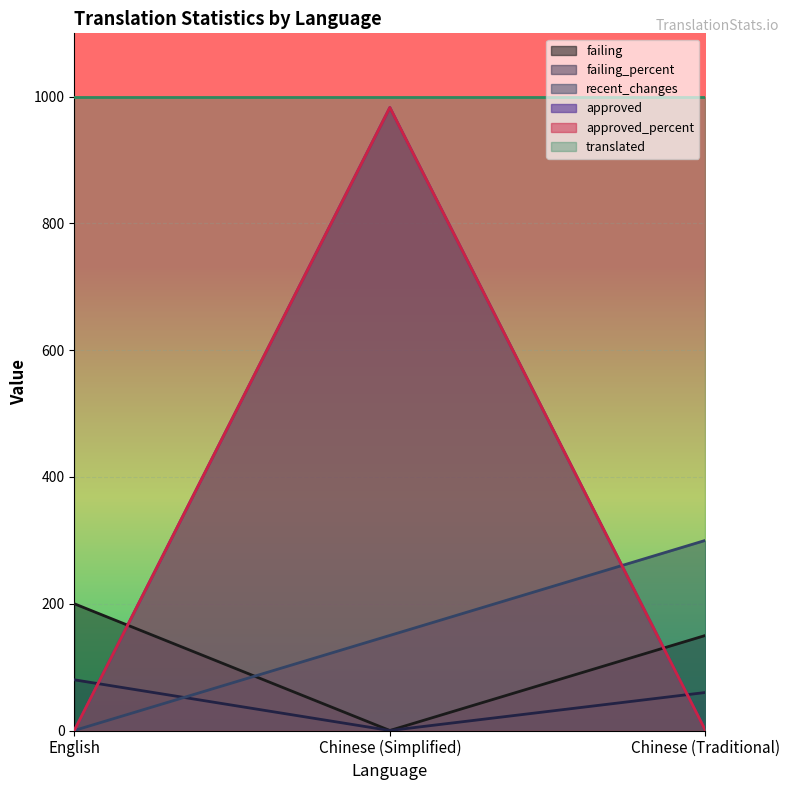

What is the label of the 3rd point from the right?

English